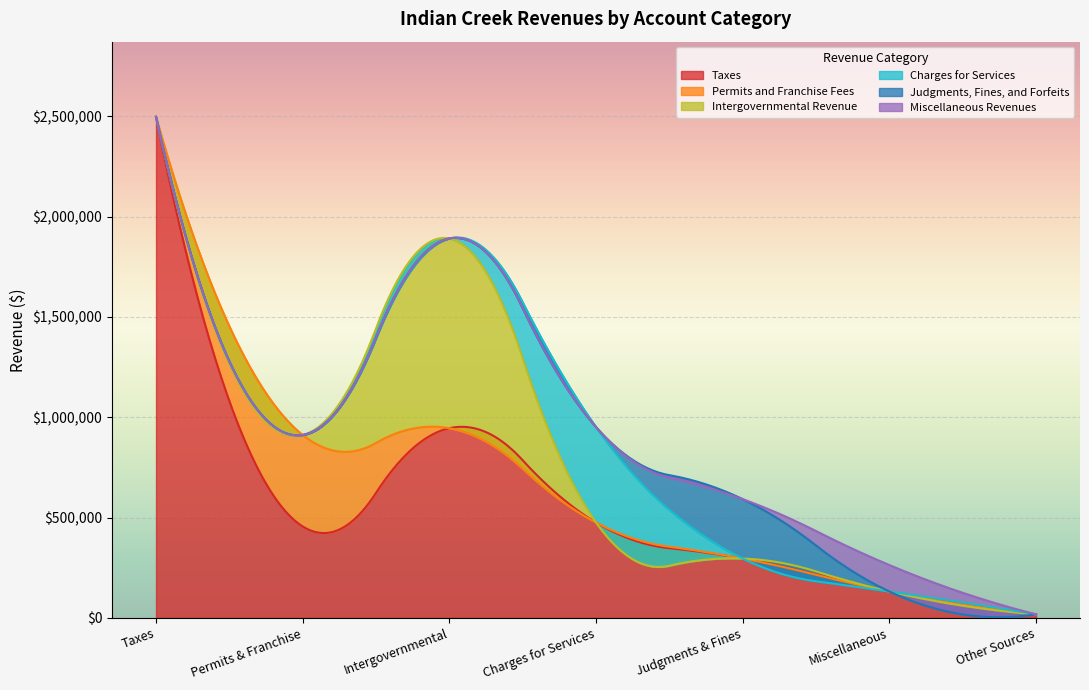

Rank the series at Taxes from highest to lowest value.

Taxes, Permits and Franchise Fees, Intergovernmental Revenue, Charges for Services, Judgments, Fines, and Forfeits, Miscellaneous Revenues